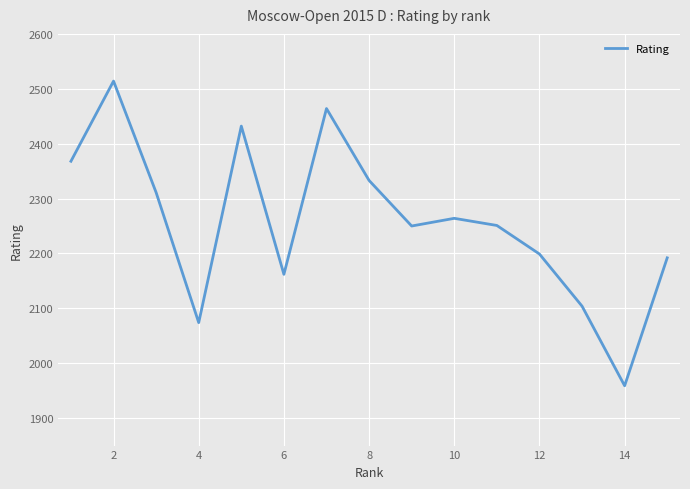

What is the smallest value displayed?

1959